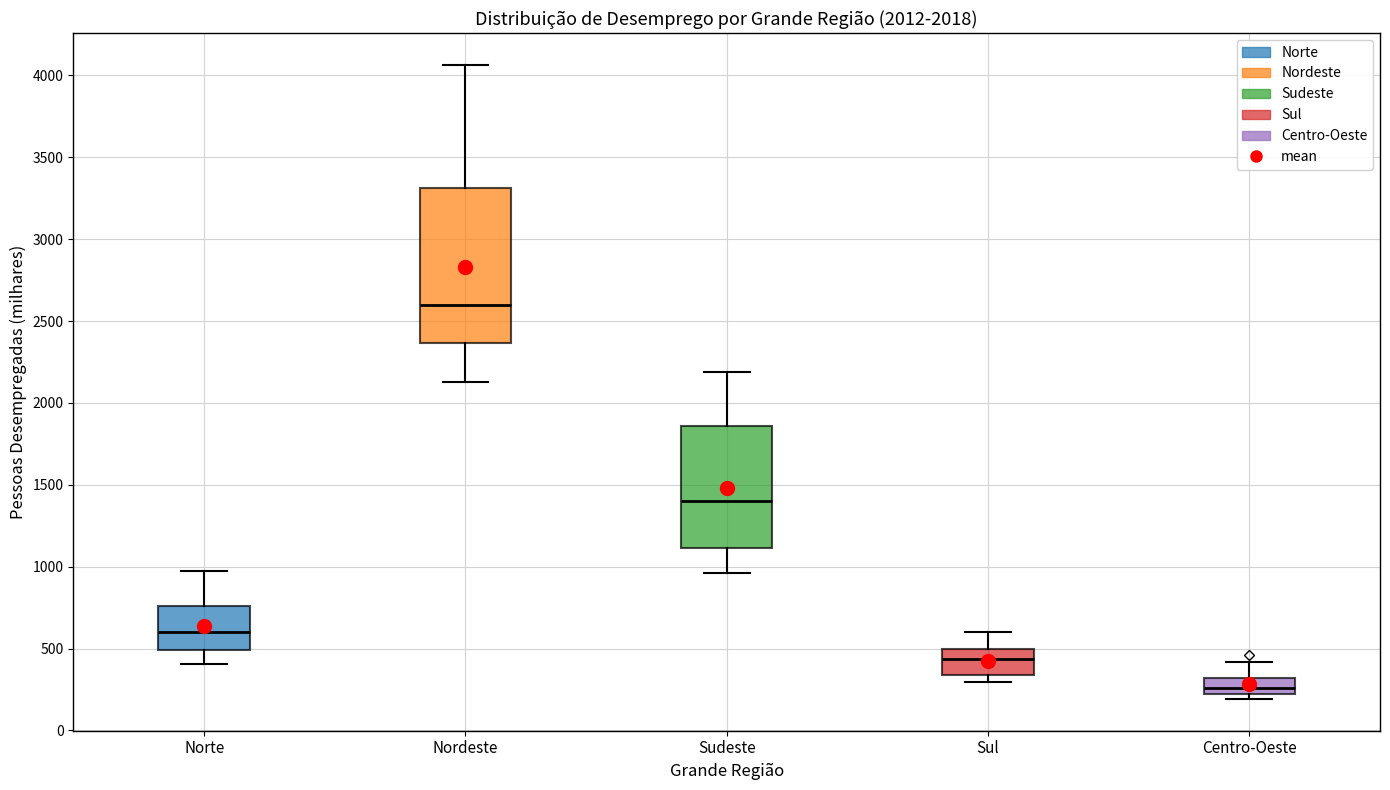

Comparing the boxes themselves (not the whiskers), which one is the tallest?

Nordeste